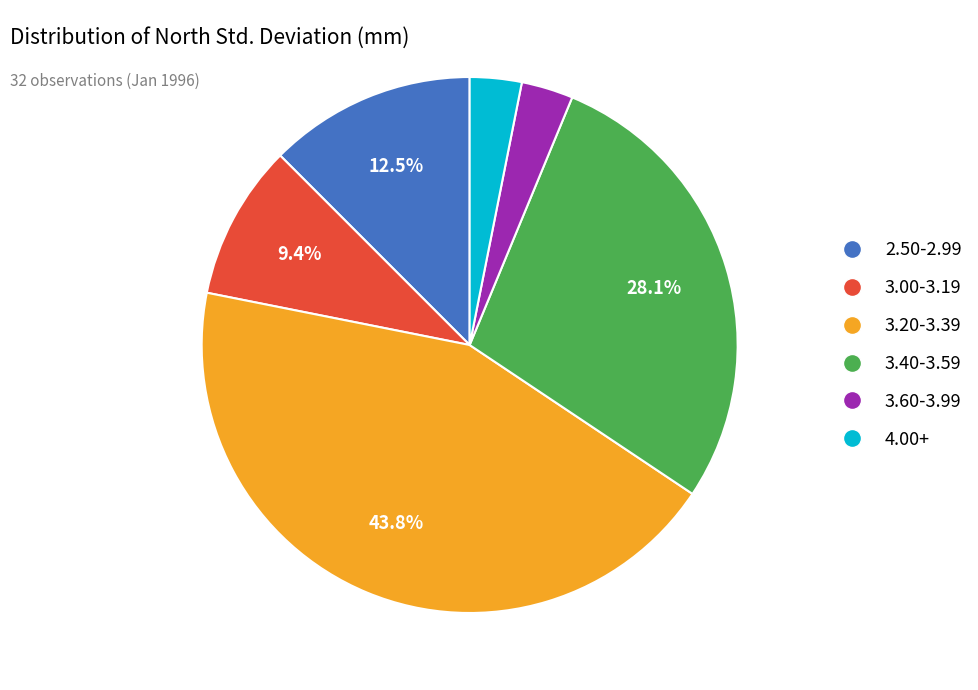

Which category has the biggest portion of the pie?

3.20-3.39